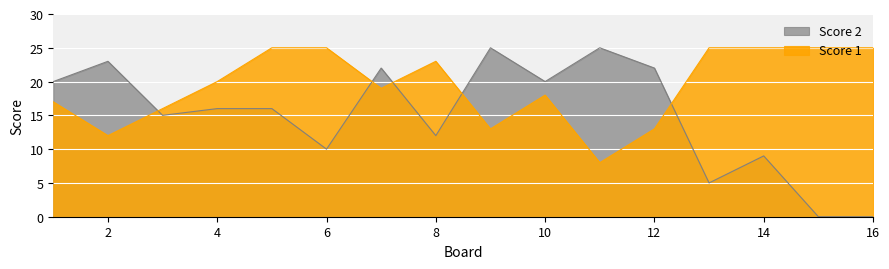

What is the value of the Score 2 point at the 5th from the left?

16